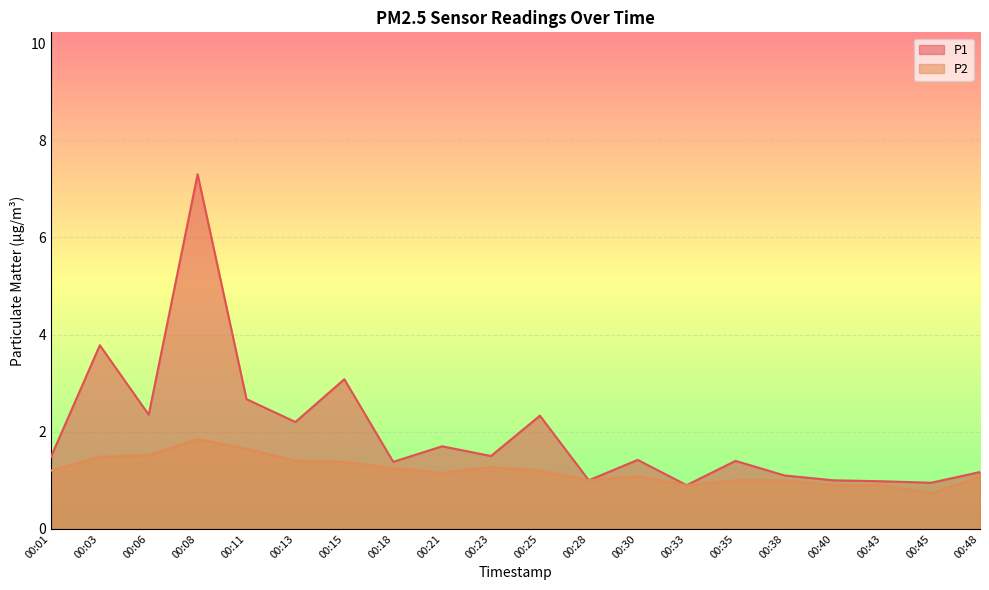

Does the chart display data point markers on the line(s)?

No